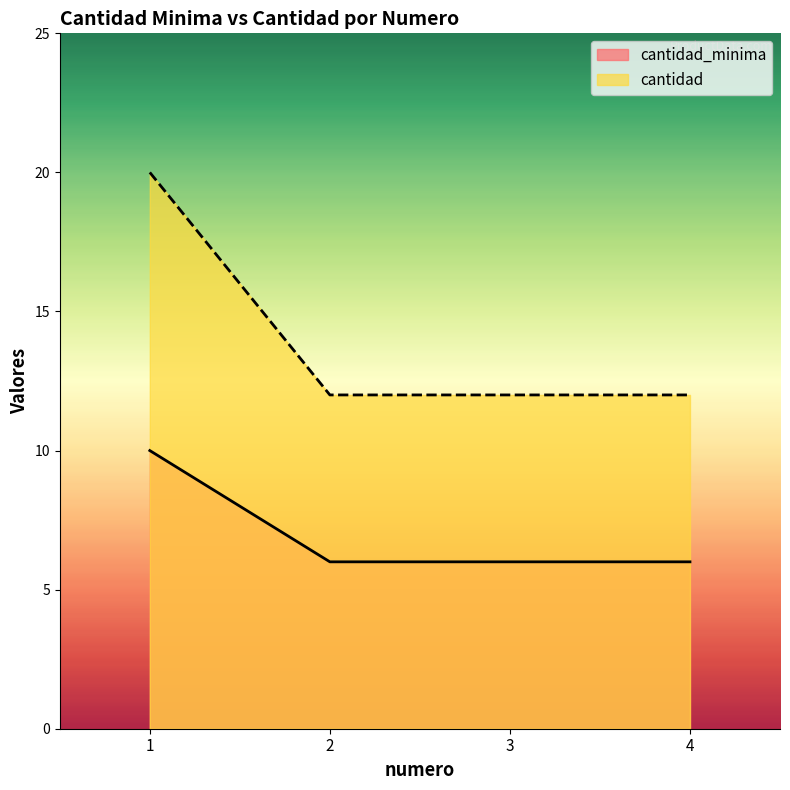

What is the value of the cantidad point at the 3rd from the left?

12